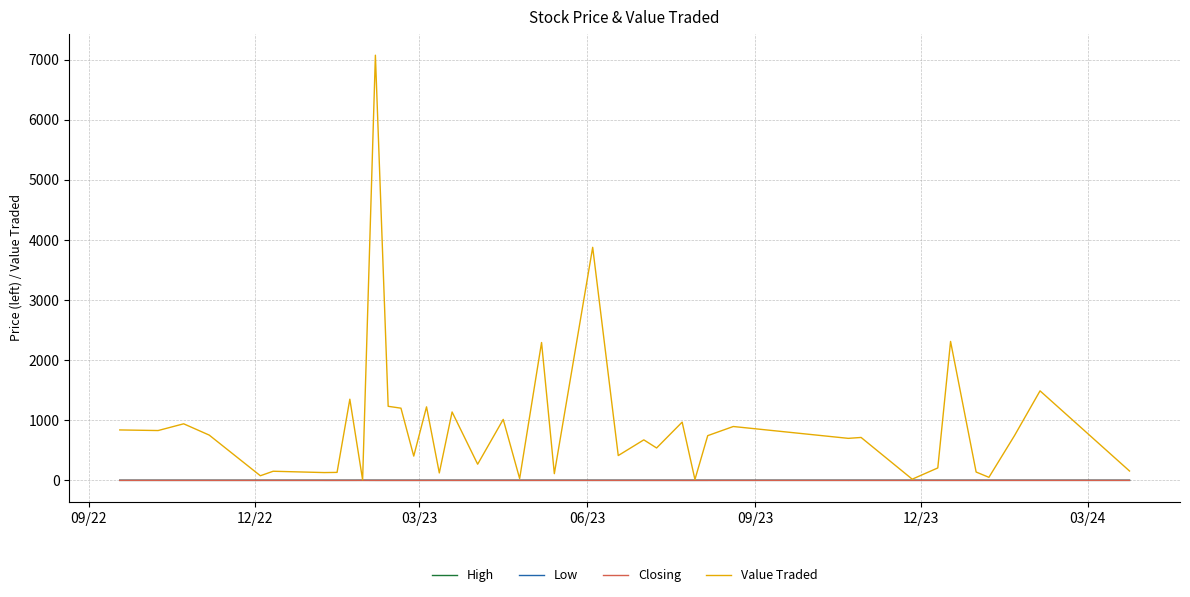

Which series has the largest total across all categories?

Value Traded